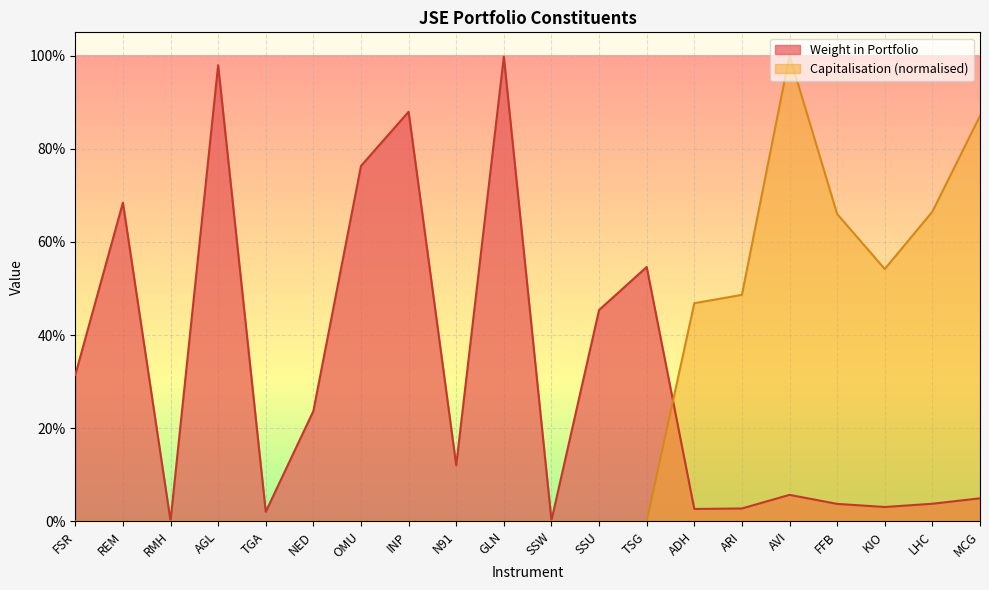

What is the maximum value shown in the chart?

1.0